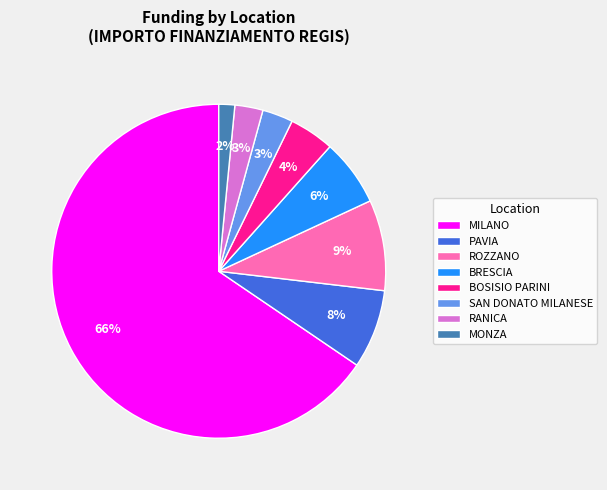

Which has a higher value, SAN DONATO MILANESE or ROZZANO?

ROZZANO